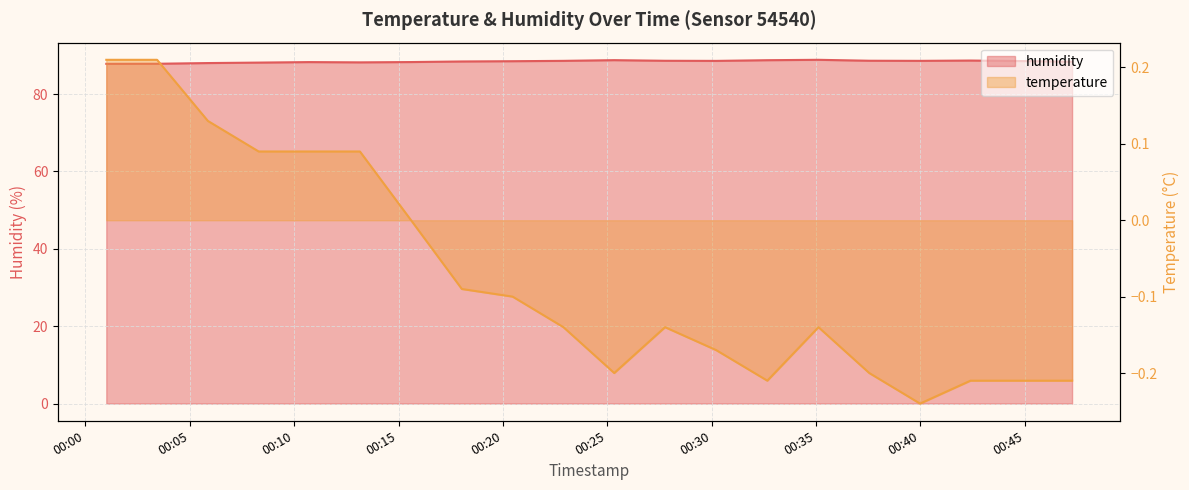

How many data points in temperature are above 0?

6